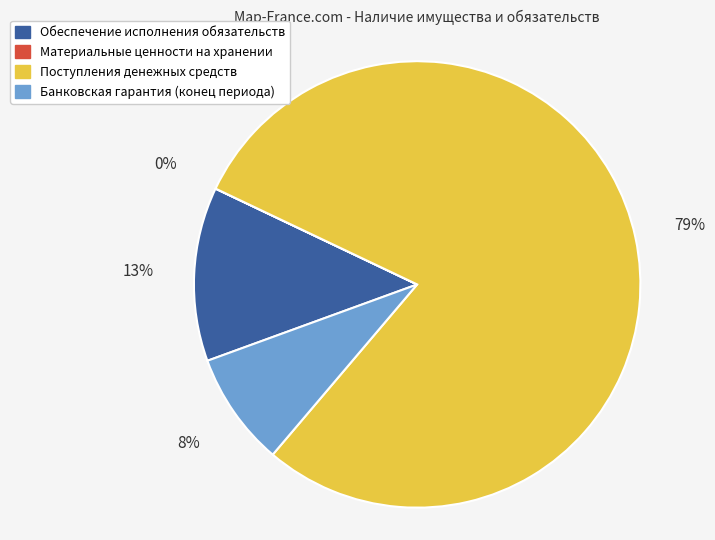

Is Поступления денежных средств the majority of the pie?

Yes